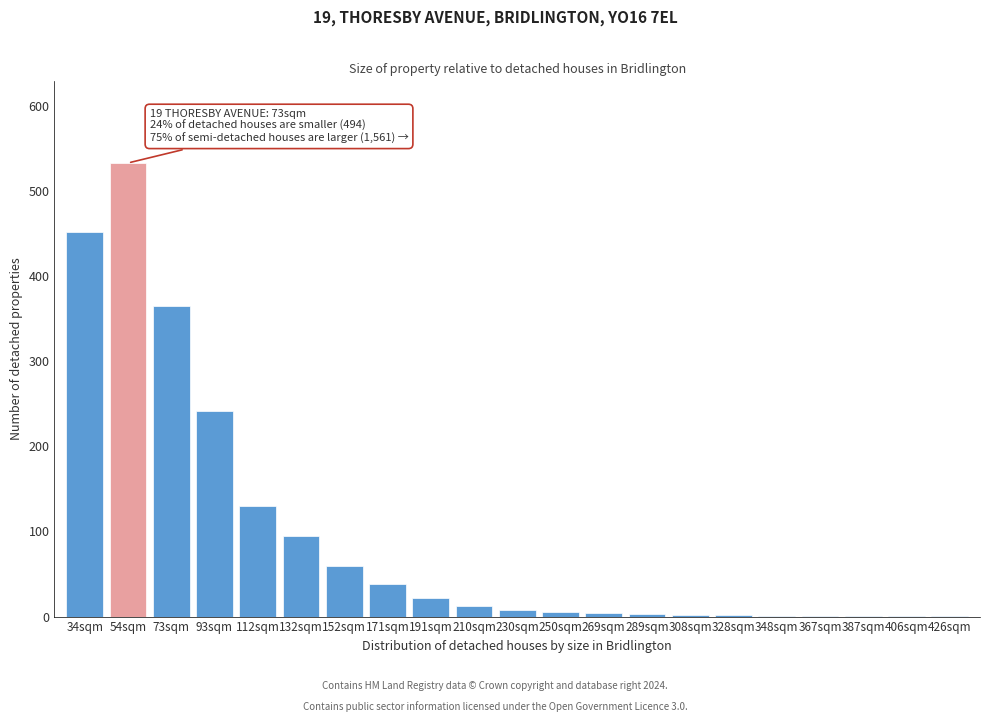

Where is the data nearest to the value 267?

93sqm